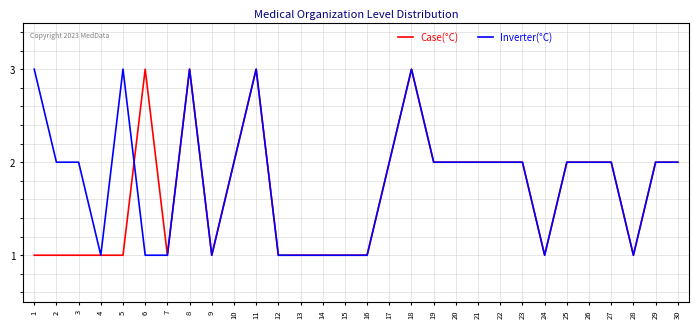

What is the total value across all series at 20?

4